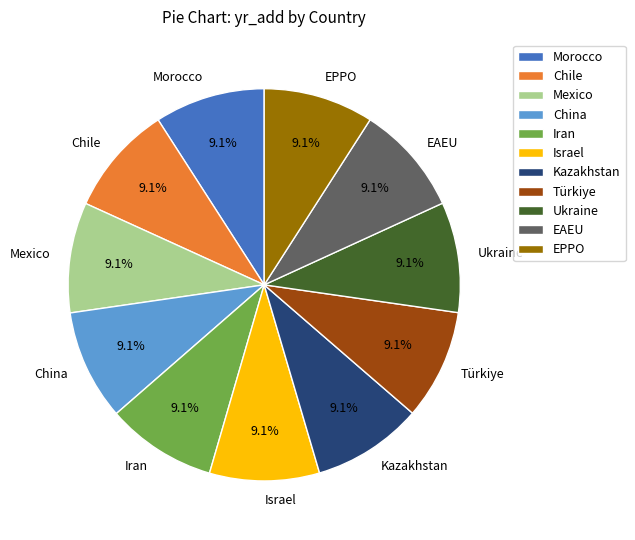

To the nearest percent, what portion does Ukraine represent?

9%